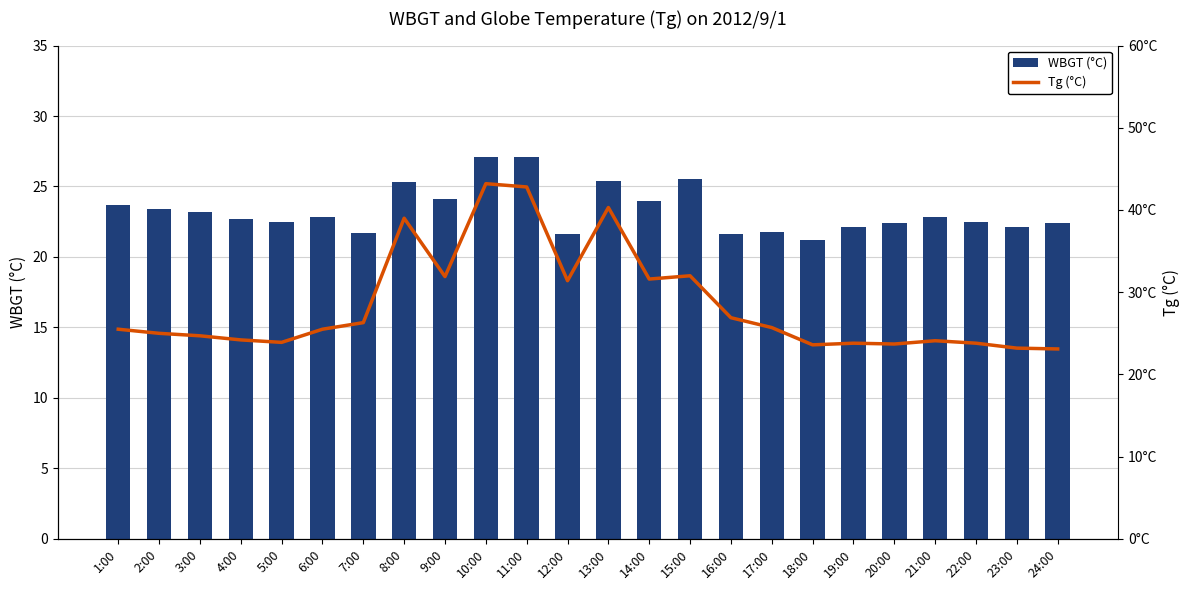

What value does the WBGT (°C) series have at 1:00?

23.7